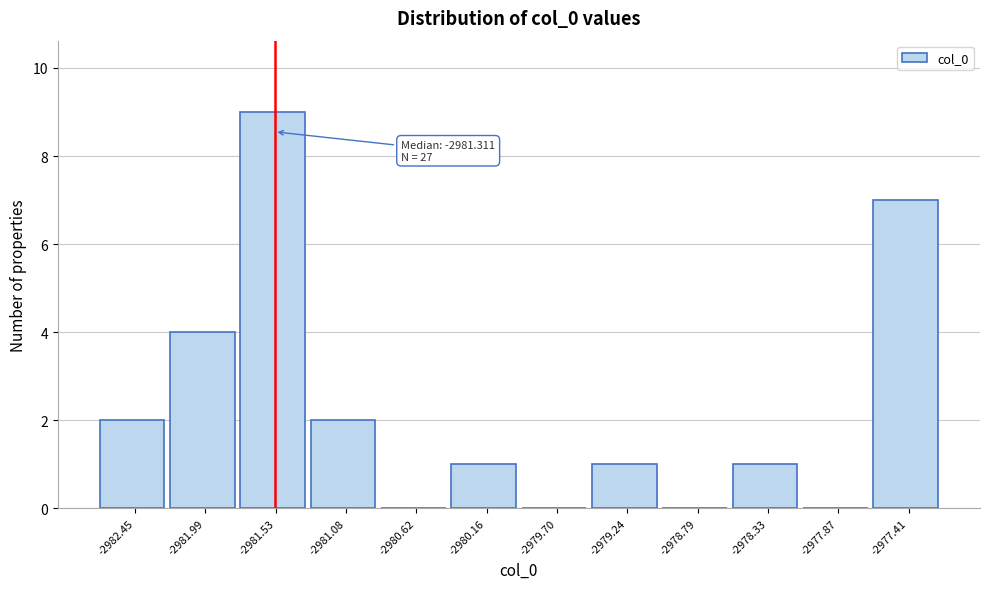

Reading left to right, extract all data points from this chart.

-2982.45=2	-2981.99=4	-2981.53=9	-2981.08=2	-2980.62=0	-2980.16=1	-2979.70=0	-2979.24=1	-2978.79=0	-2978.33=1	-2977.87=0	-2977.41=7